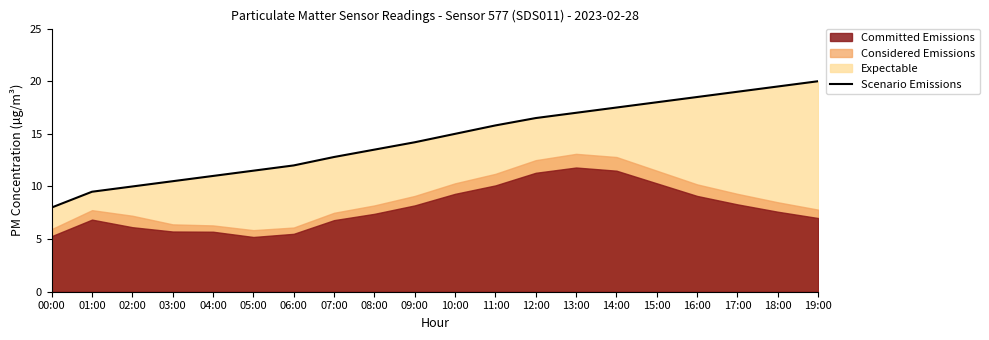

How many data points are above 15?

9